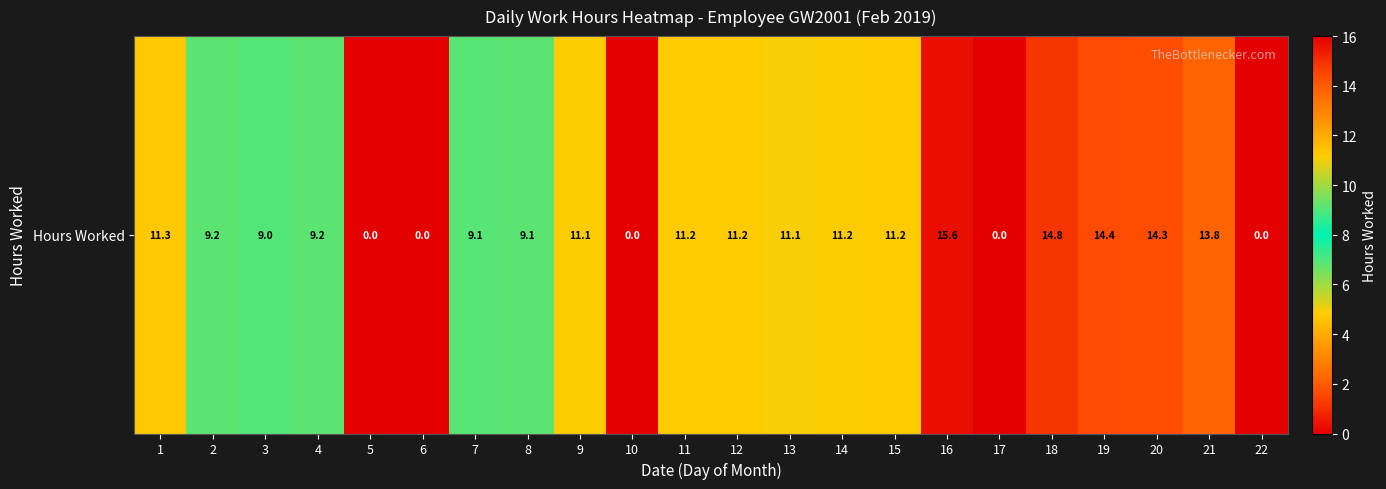

How many distinct data groups are displayed?

1